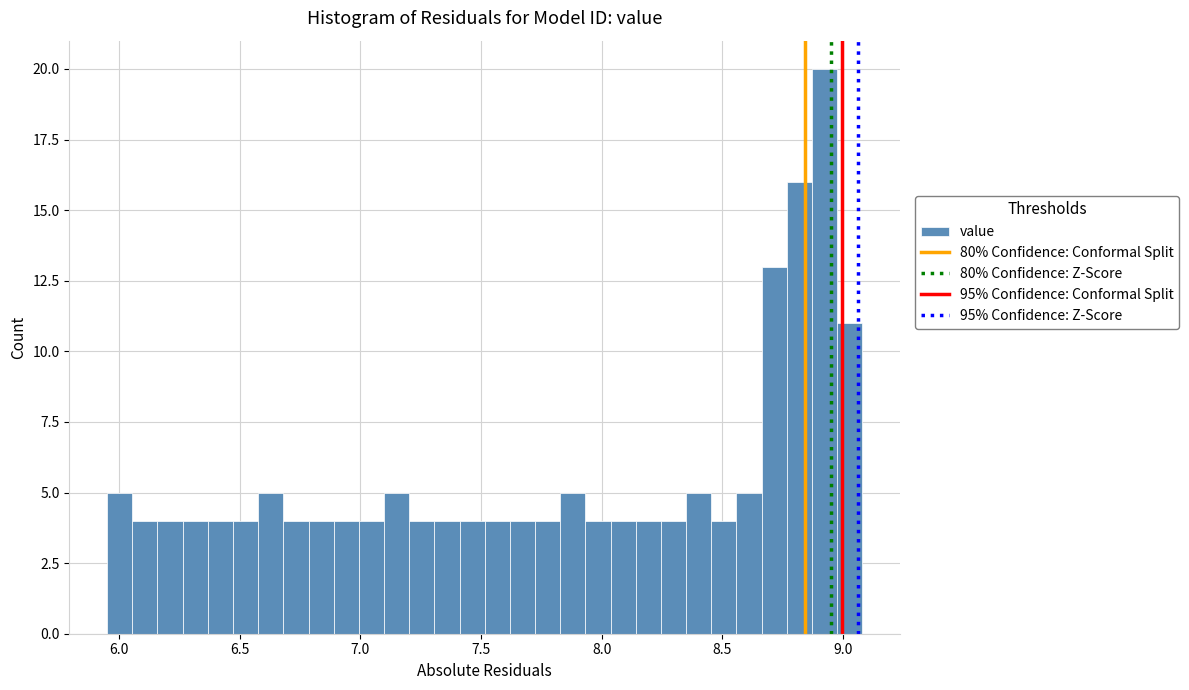

Around what value on the x-axis is the tallest bar? Give the approximate position of its centre, as read against the axis.

8.90